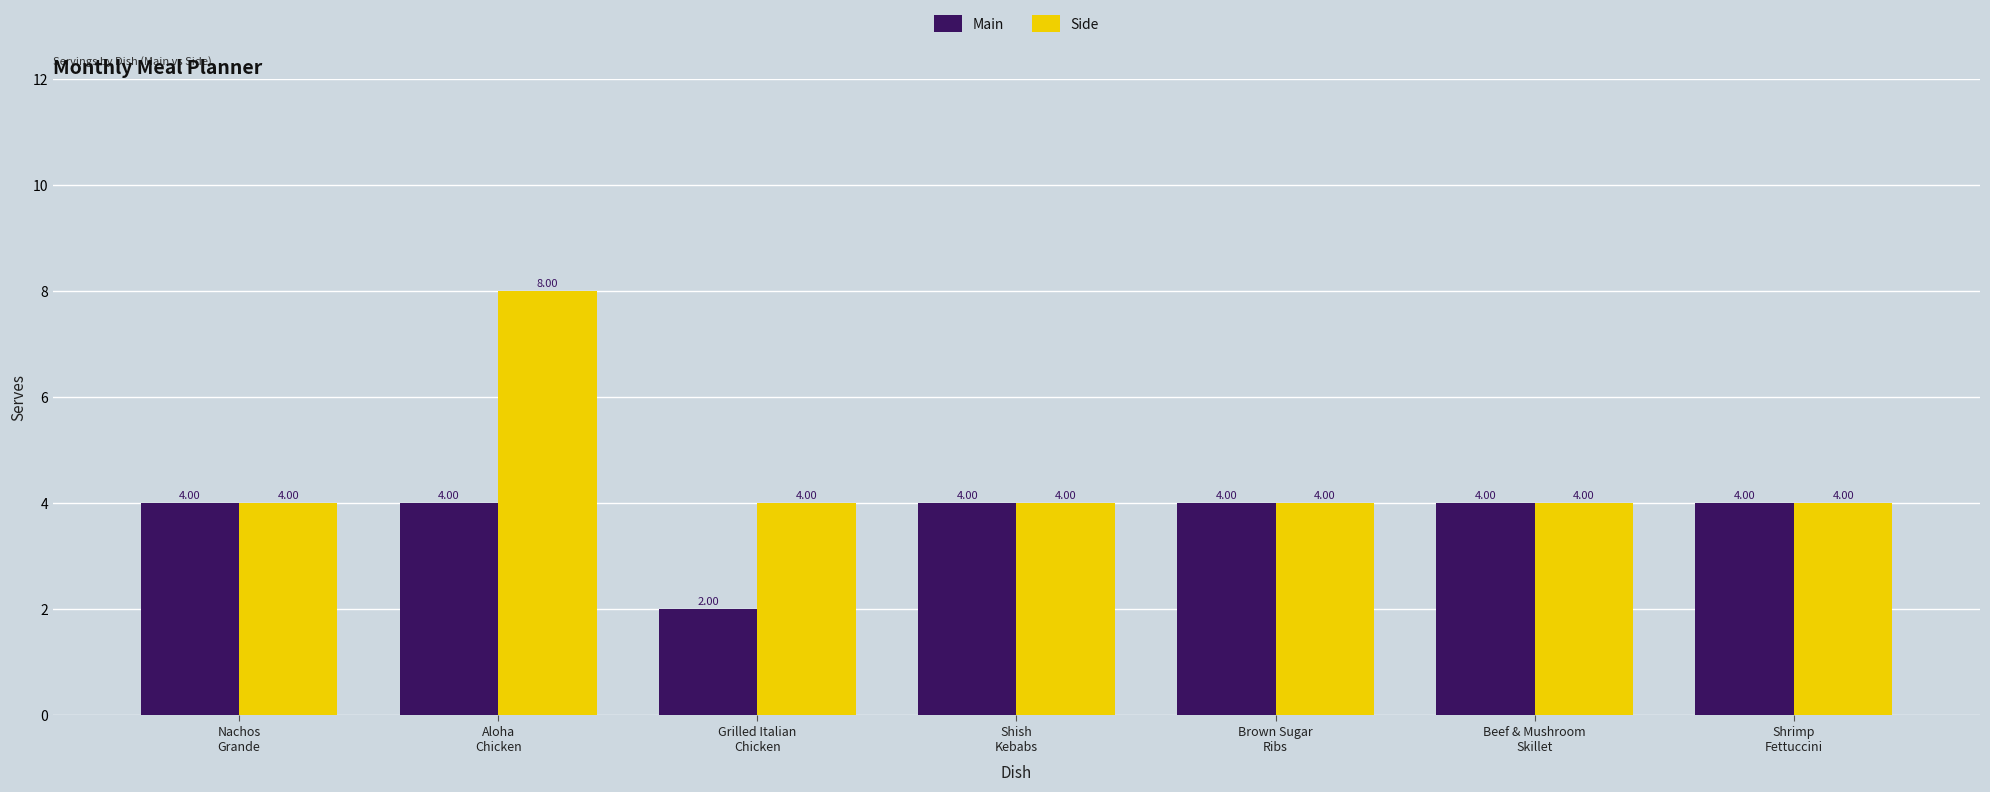

At Aloha
Chicken, list the series in order from largest to smallest.

Side, Main